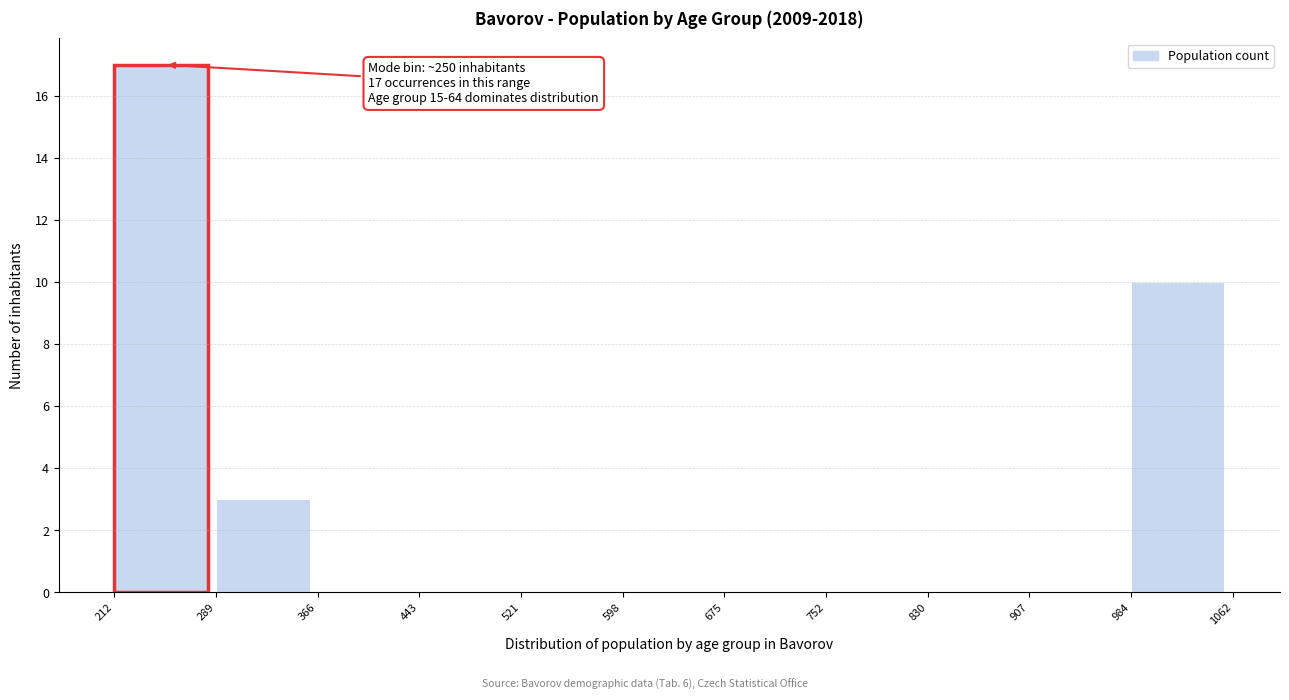

Over which range of the x-axis is the bar tallest?

212 to 289